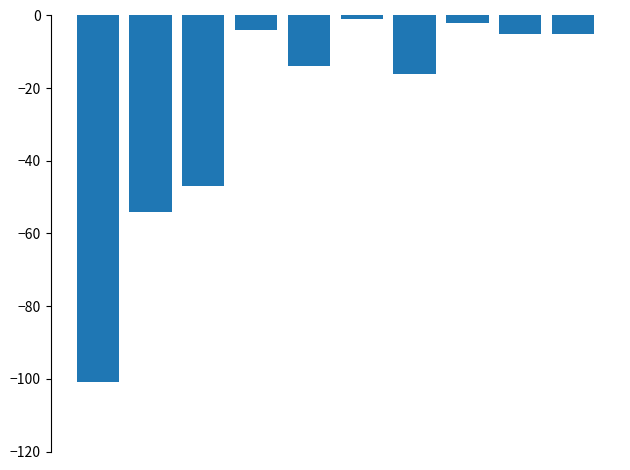

What is the value of the 4th bar from the left?

-4